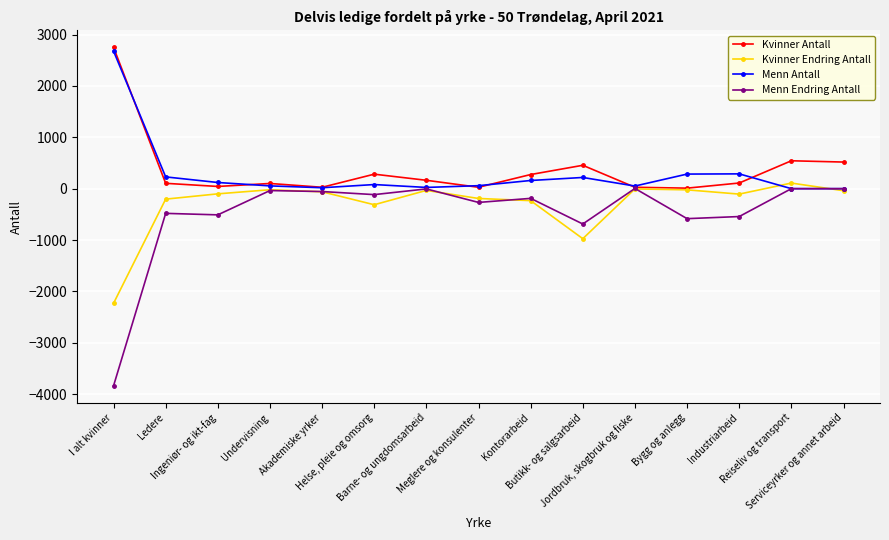

Which series has the largest range (max minus min)?

Menn Endring Antall